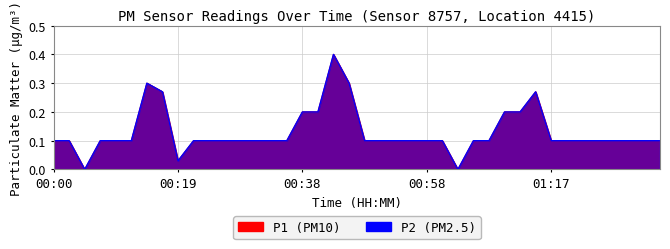

What is the highest value of the P2 series?

0.4